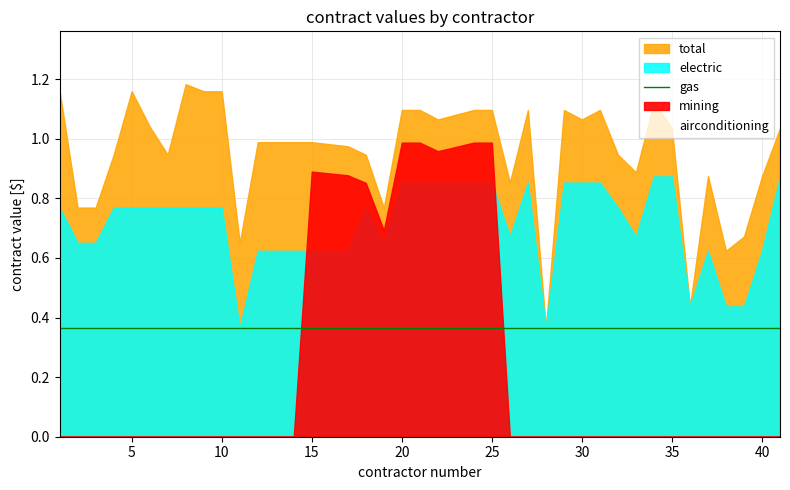

True or false: min_value and contract_value intersect in this chart.

False